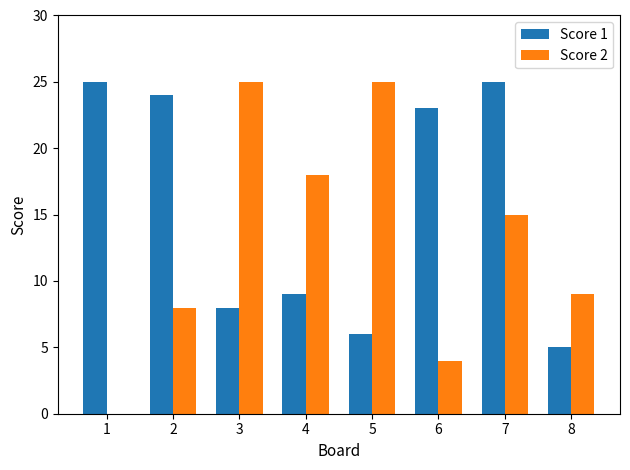

What is the difference between the Score 2 values at 4 and 3?

7